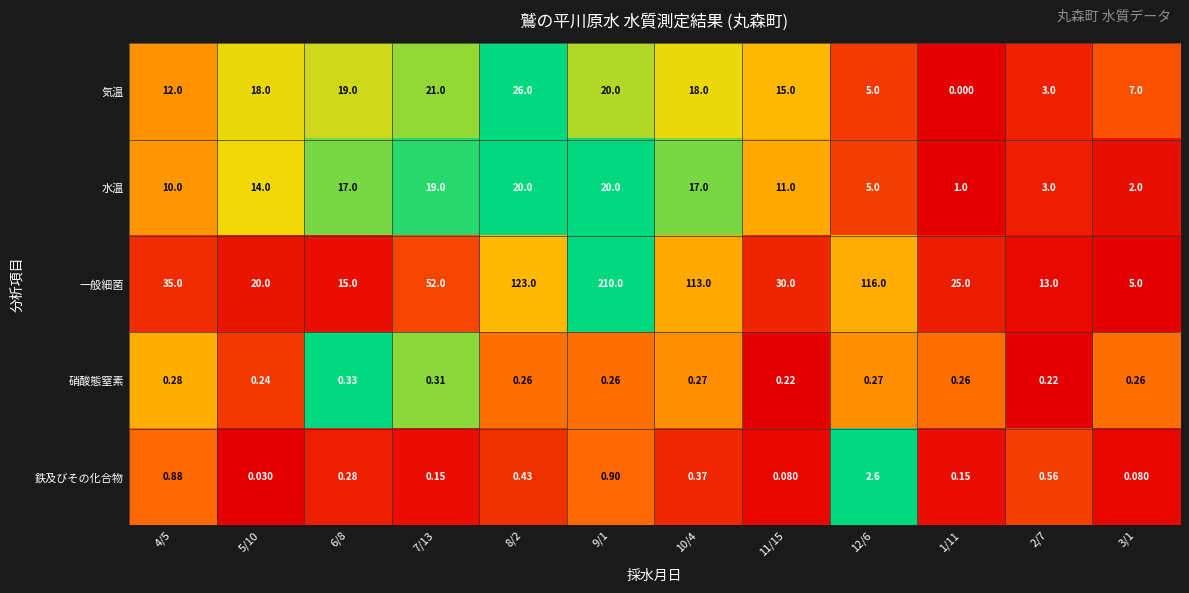

Rank the series by their maximum value, from lowest to highest.

硝酸態窒素, 鉄及びその化合物, 水温, 気温, 一般細菌